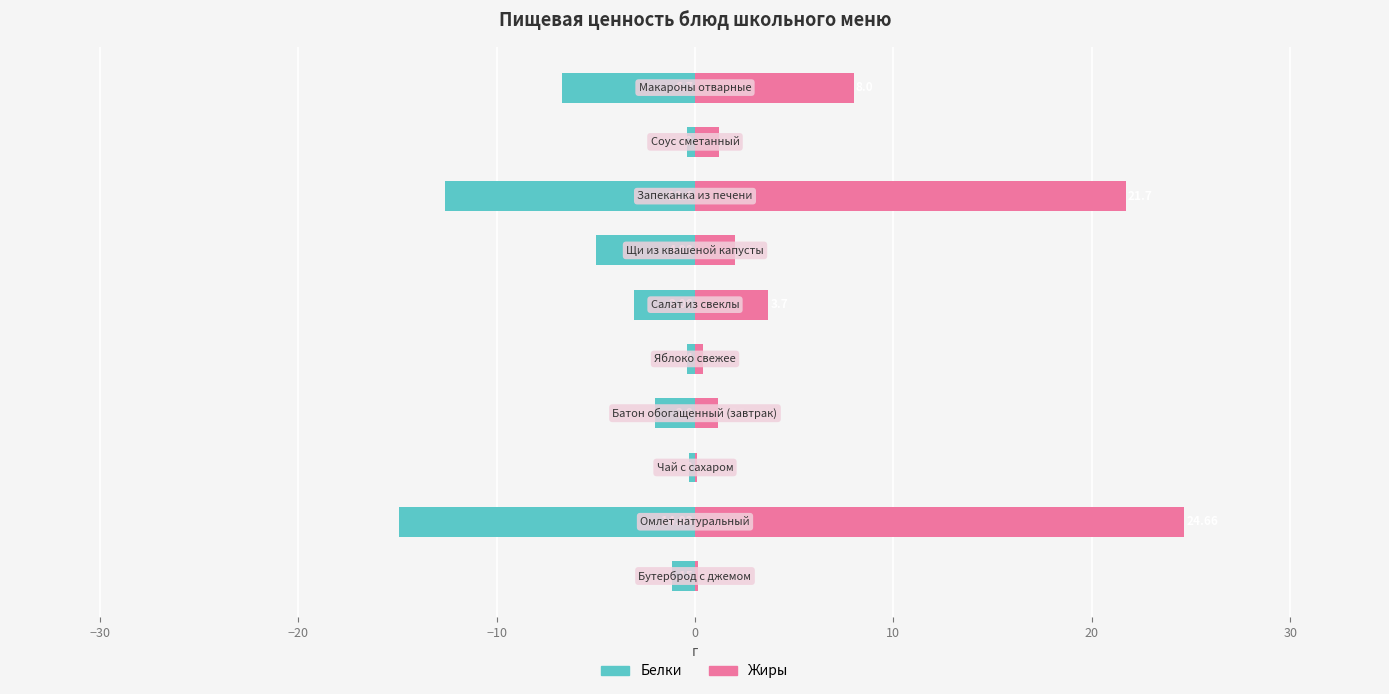

Are the bars horizontal?

Yes